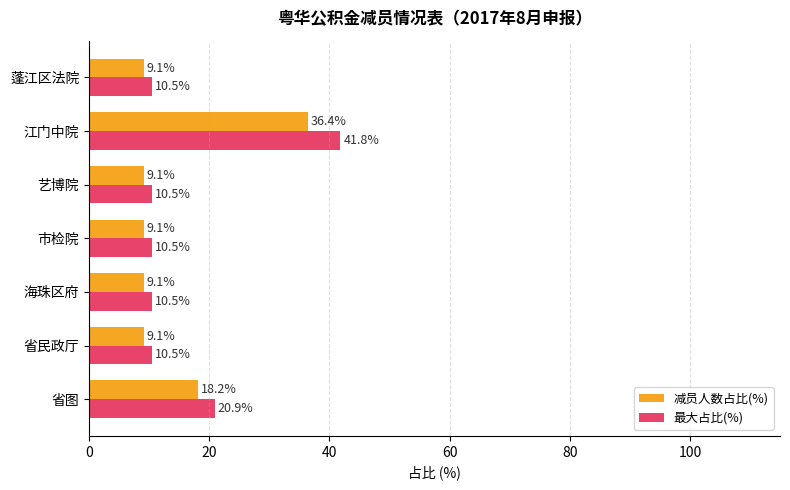

Count the number of data series in this chart.

2